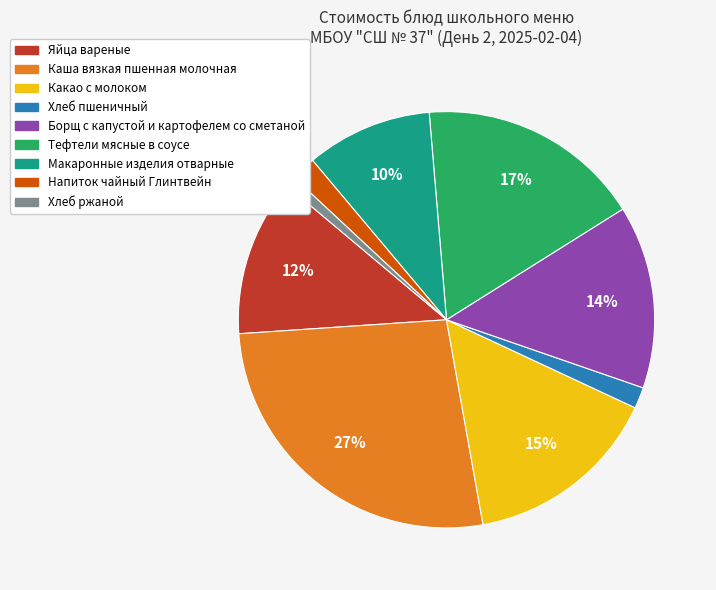

True or false: Напиток чайный Глинтвейн accounts for 2% of the total.

True